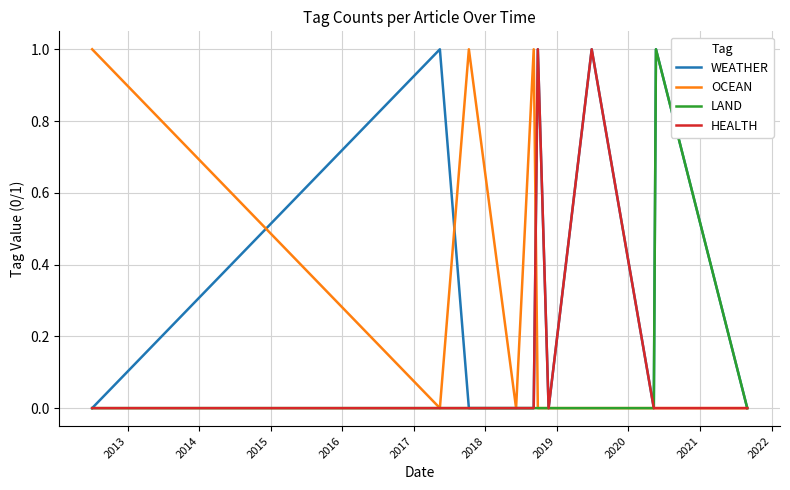

What is the difference between the maximum and minimum values in the OCEAN series?

1